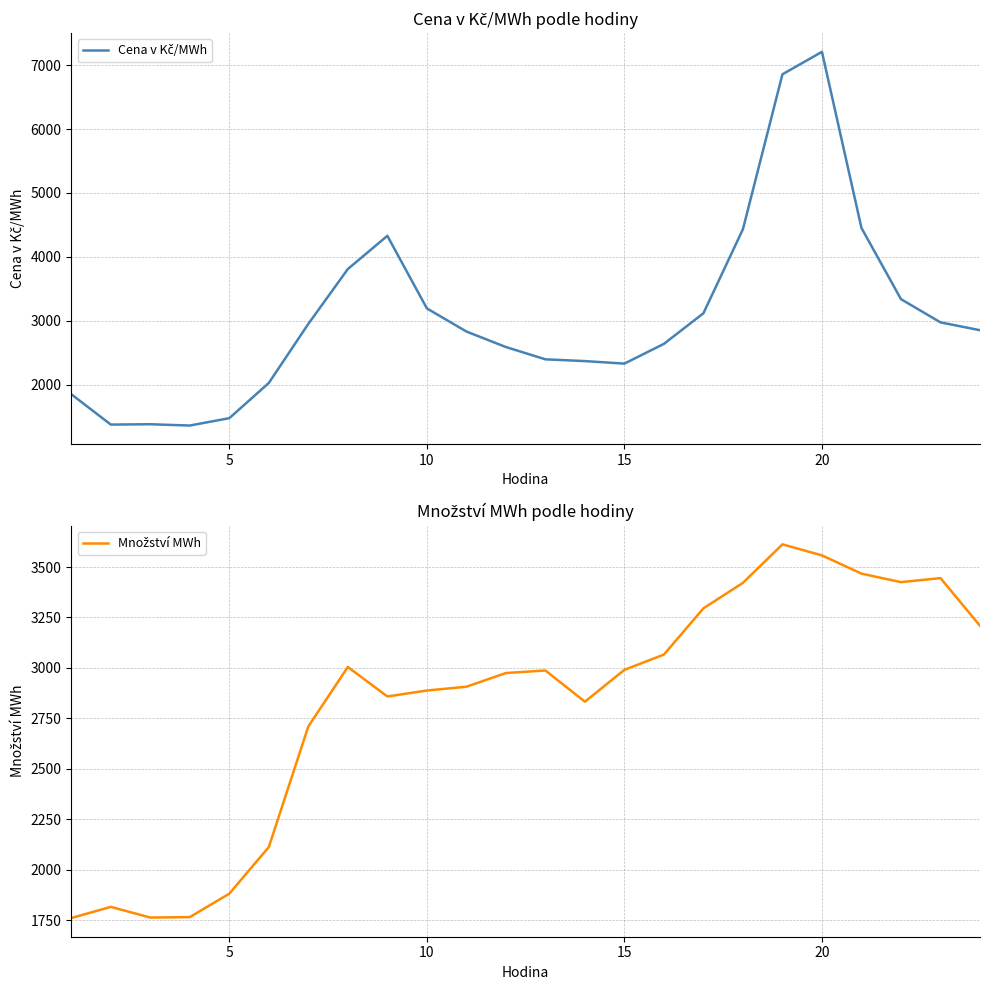

Which series ends up on top after the final intersection of Cena v Kč/MWh and Množství MWh?

Množství MWh